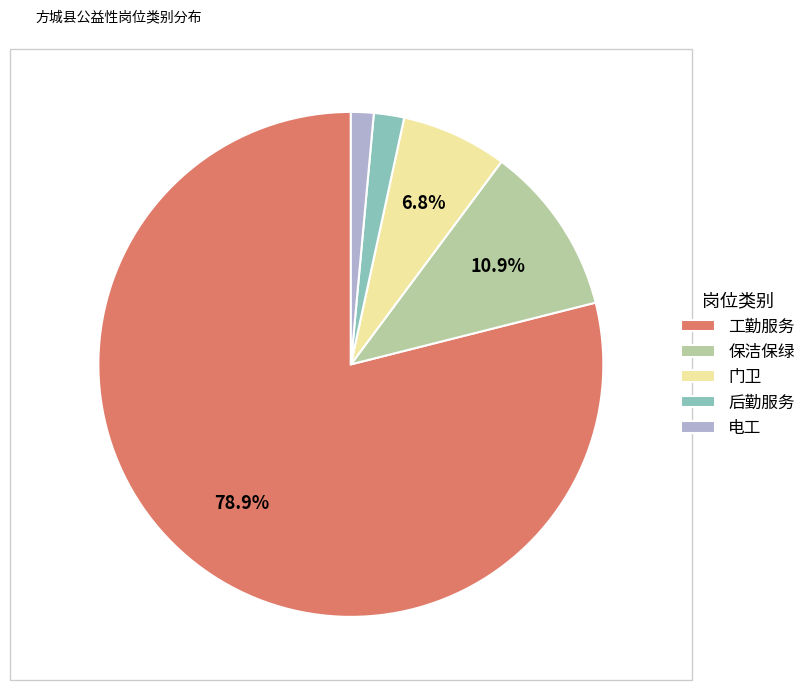

What portion of the pie excludes 门卫?

93.2%